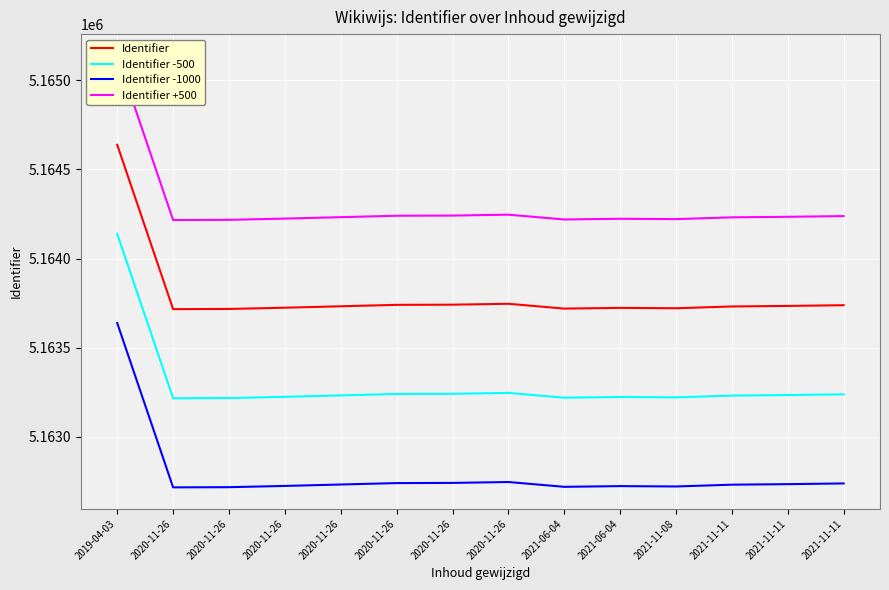

What is the value of the Identifier -500 point at the 5th from the left?

5163216